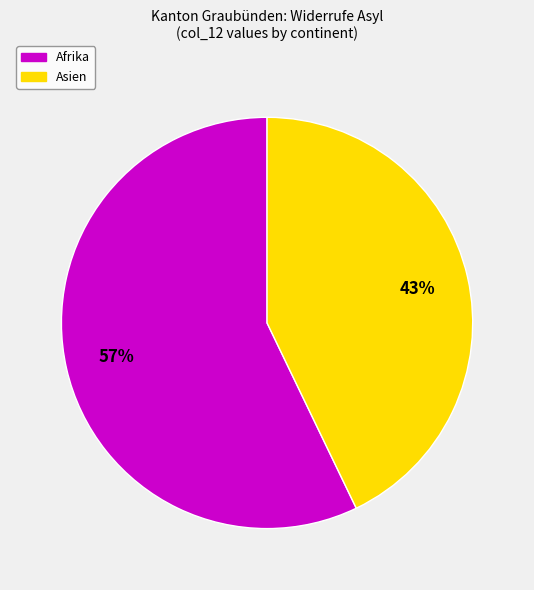

To the nearest percent, what is the difference between the largest and smallest slice percentages?

14%